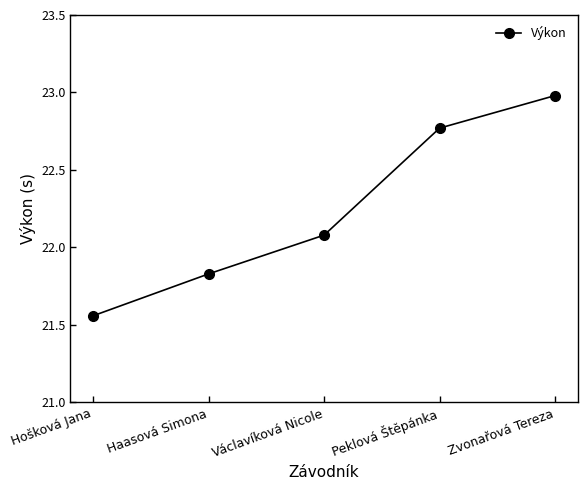

Which category has the highest value across all series?

Zvonařová Tereza